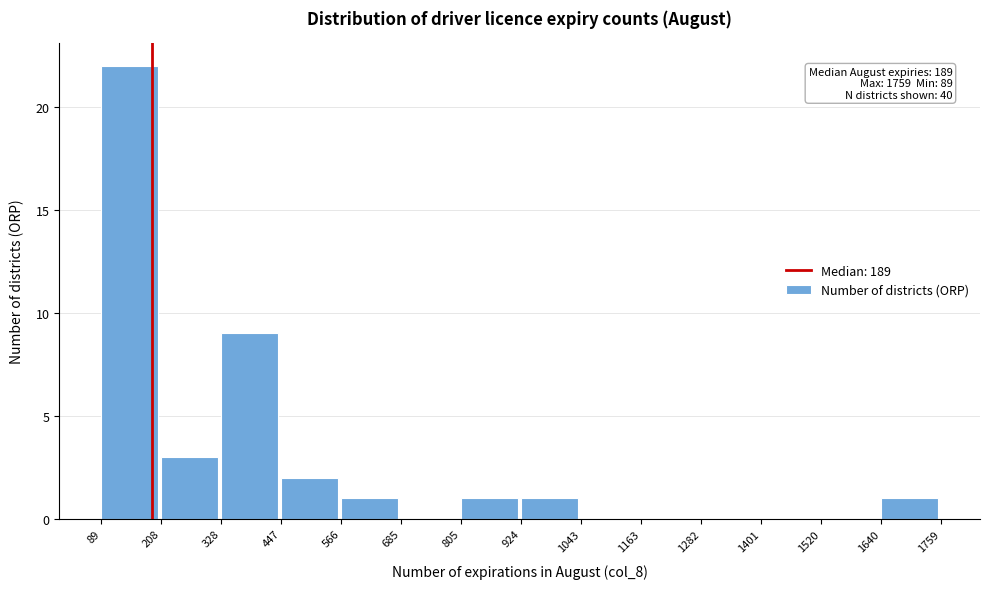

Which range on the x-axis has the tallest bar?

89 to 208